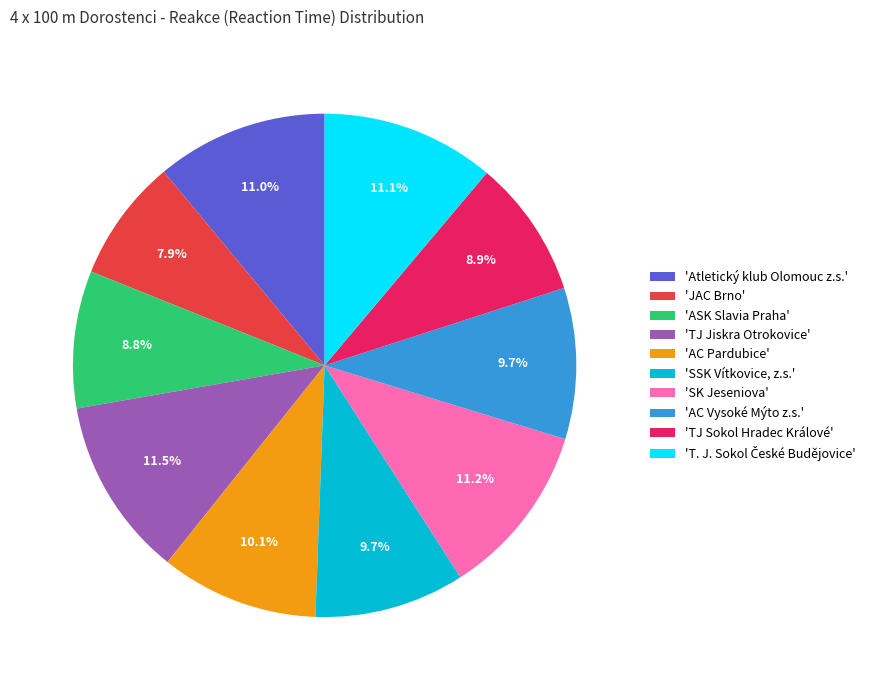

To the nearest percent, what is the difference between the largest and smallest slice percentages?

4%